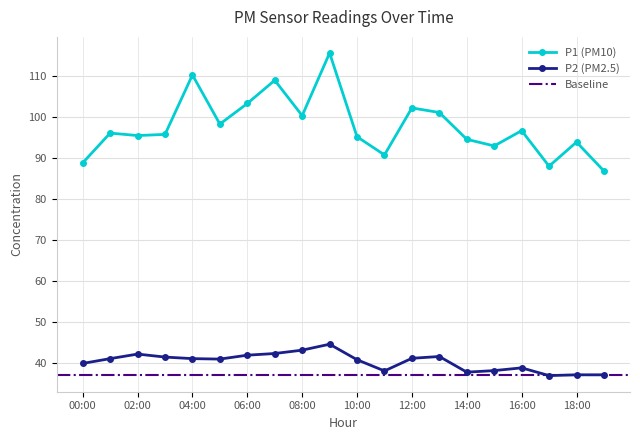

Rank the series at 19:00 from lowest to highest value.

P2, P1